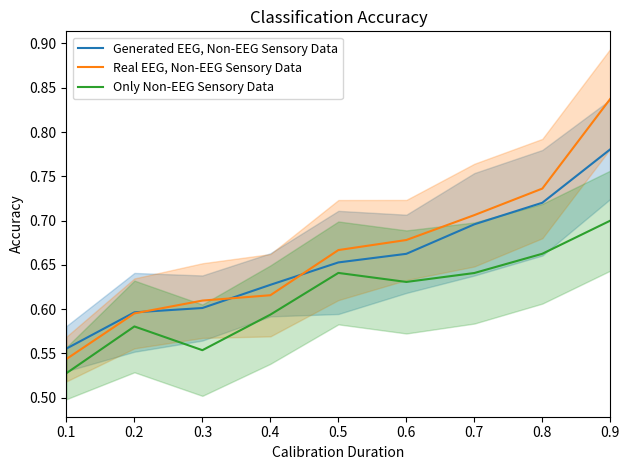

True or false: Generated EEG, Non-EEG Sensory Data has more than 1 points higher than both neighbors.

False